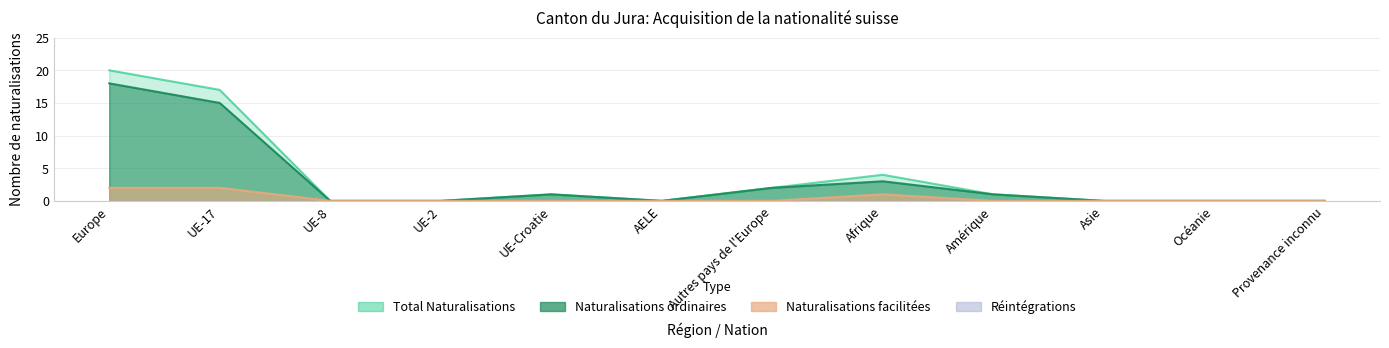

True or false: Naturalisations ordinaires has more than 2 points higher than both neighbors.

False